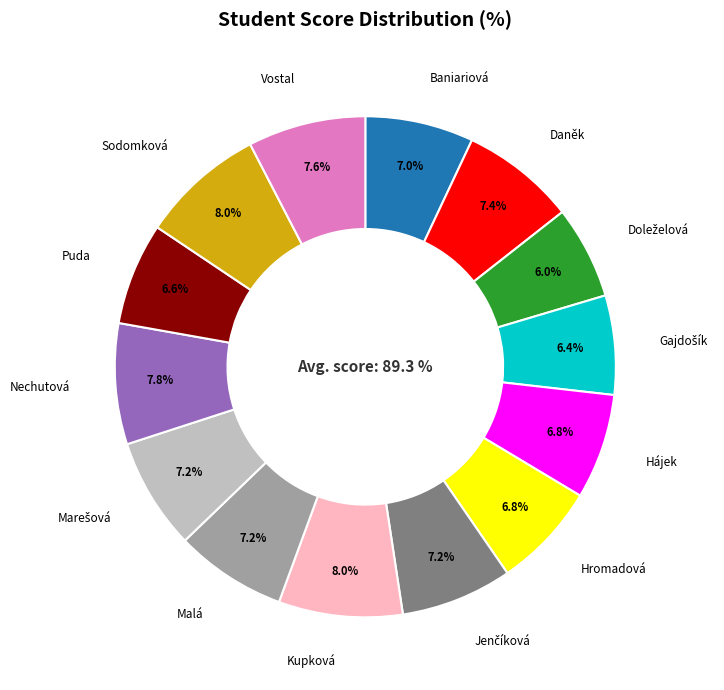

How many segments does this pie chart have?

14